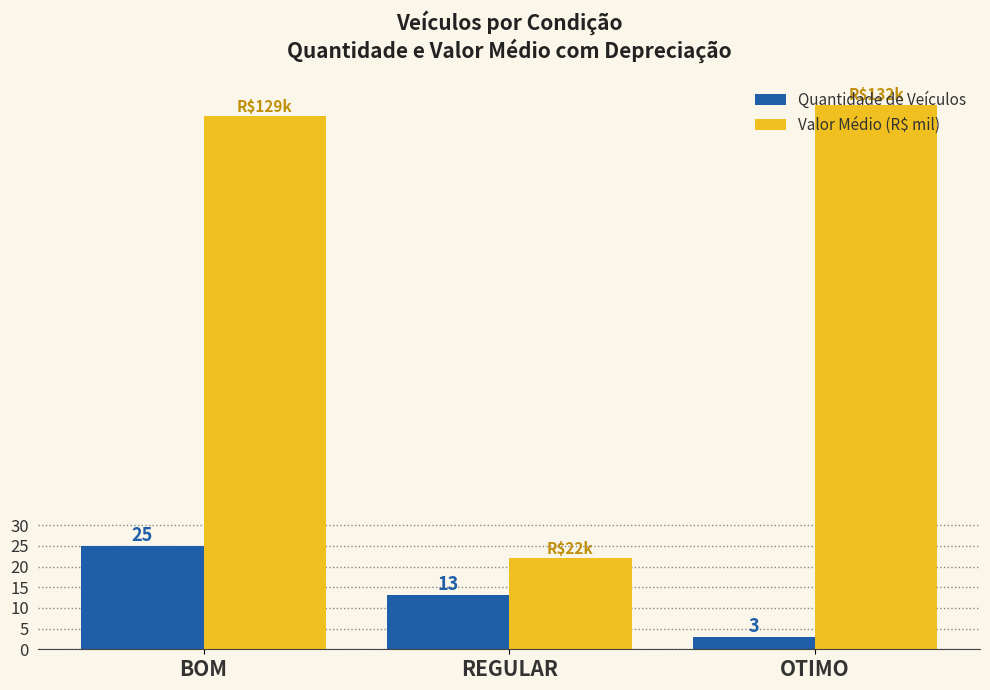

Is the value of Valor Médio (R$ mil) at OTIMO greater than the value of Quantidade de Veículos at REGULAR?

Yes